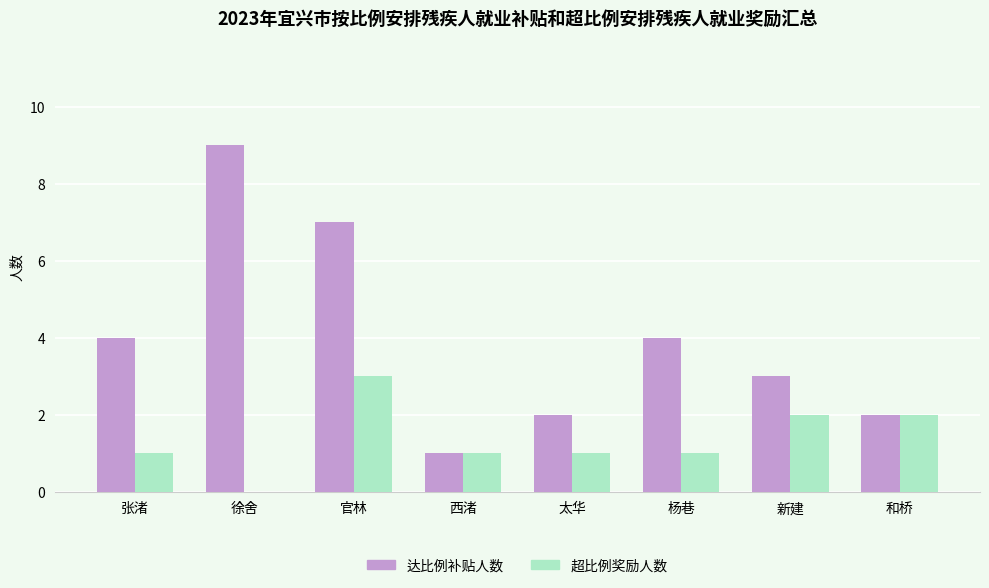

Reading left to right, list all the values displayed in this chart.

达比例补贴人数: 4	9	7	1	2	4	3	2
超比例奖励人数: 1	0	3	1	1	1	2	2